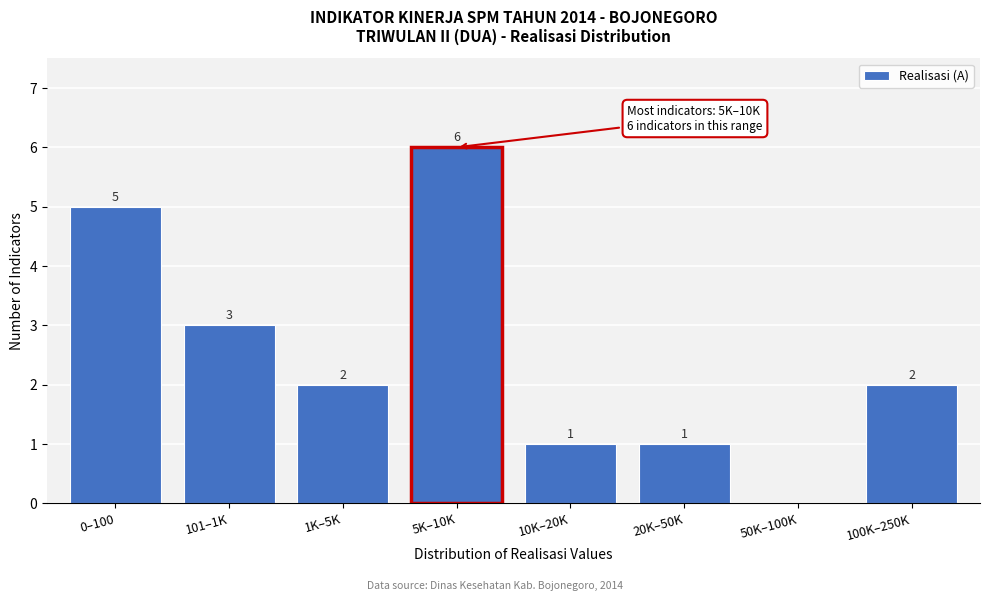

Reading left to right, list all the values displayed in this chart.

0–100=5	101–1K=3	1K–5K=2	5K–10K=6	10K–20K=1	20K–50K=1	50K–100K=0	100K–250K=2